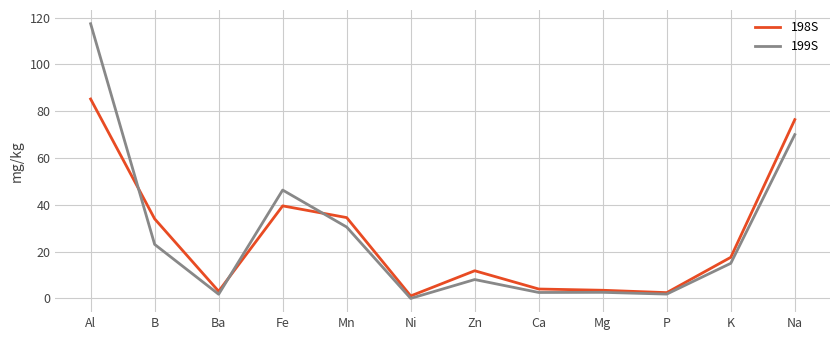

Rank the series at Al from highest to lowest value.

199S, 198S